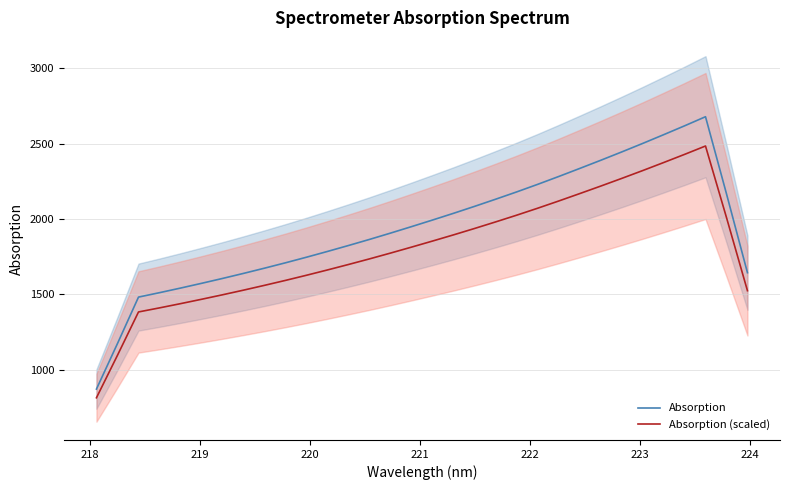

True or false: Absorption (scaled) has more than 0 interior local peaks.

True